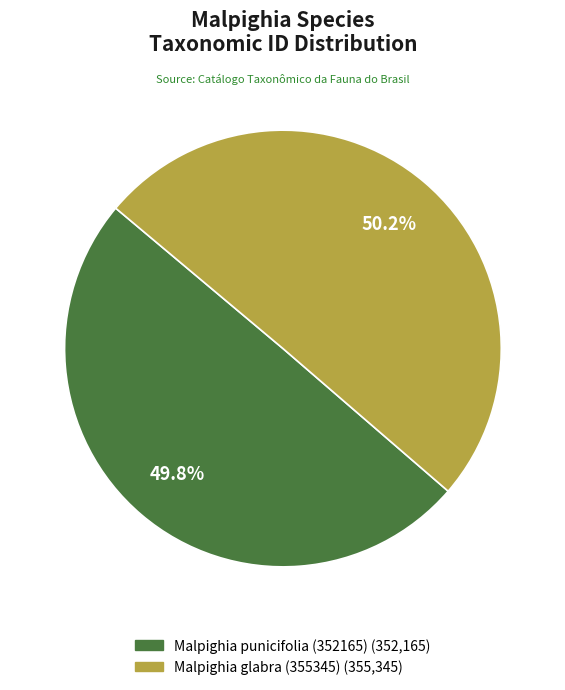

What percentage is the Malpighia glabra (355345) slice, to the nearest percent?

50%